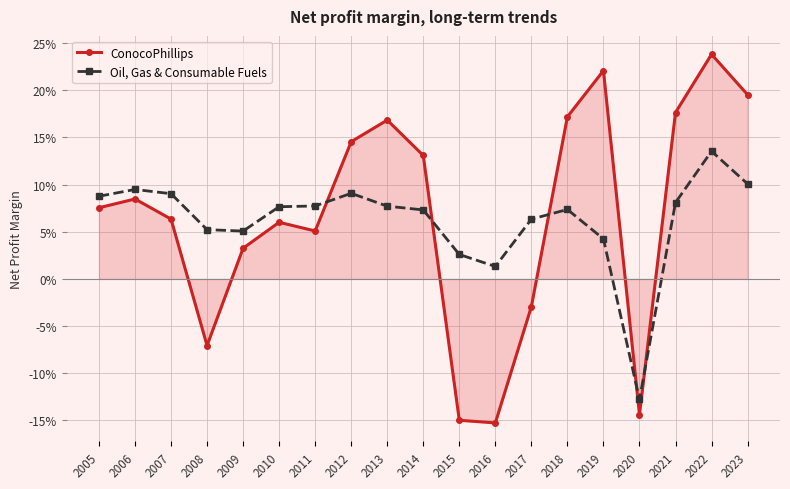

What are all the series names shown in the legend?

ConocoPhillips, Oil, Gas & Consumable Fuels